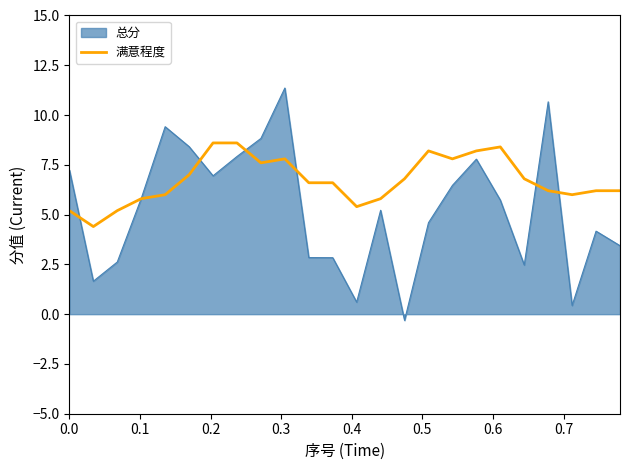

List the series in order of their overall mean, lowest first.

总分, 满意程度